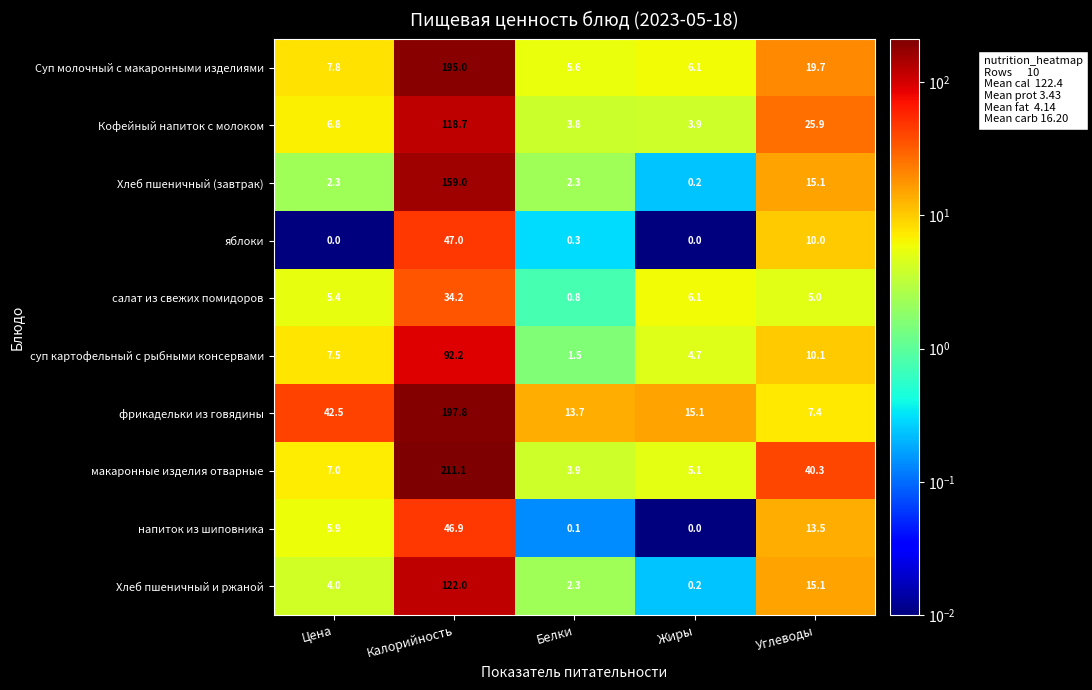

Between Калорийность and Углеводы, which series saw the biggest shift?

фрикадельки из говядины